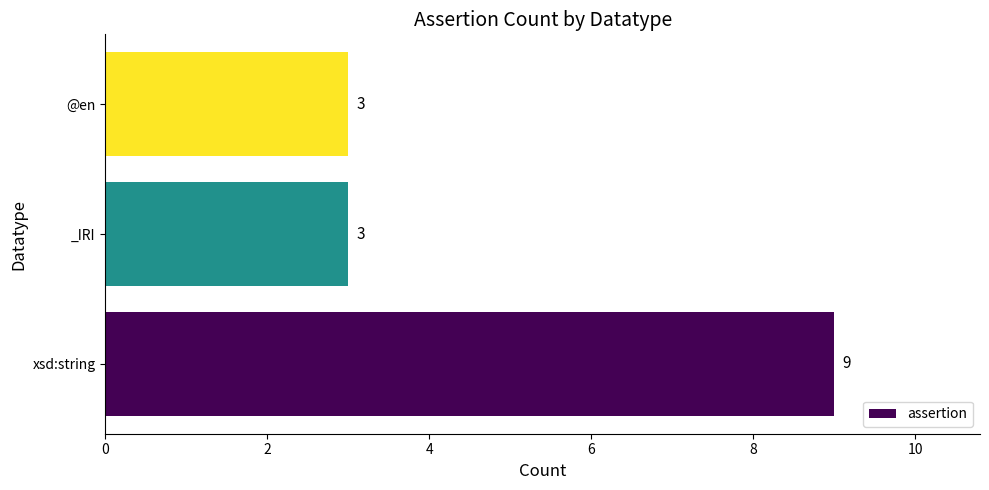

Reading top to bottom, list all the values displayed in this chart.

3	3	9